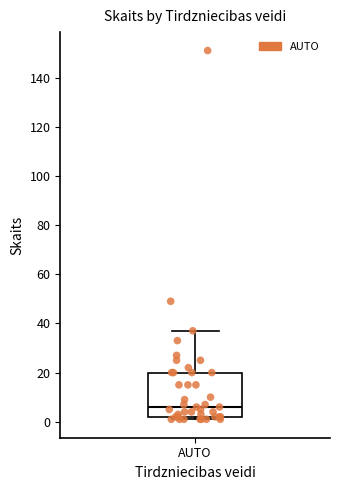

Transcribe this box plot: give where the median line is, the range the box spans, and where the two whiskers end, as read against the y-axis. The values are not printed on the chart, so give them approximately, as read against the axis.

median 6, box 2 to 20, whiskers 2 (just below the box's lower edge) to 38